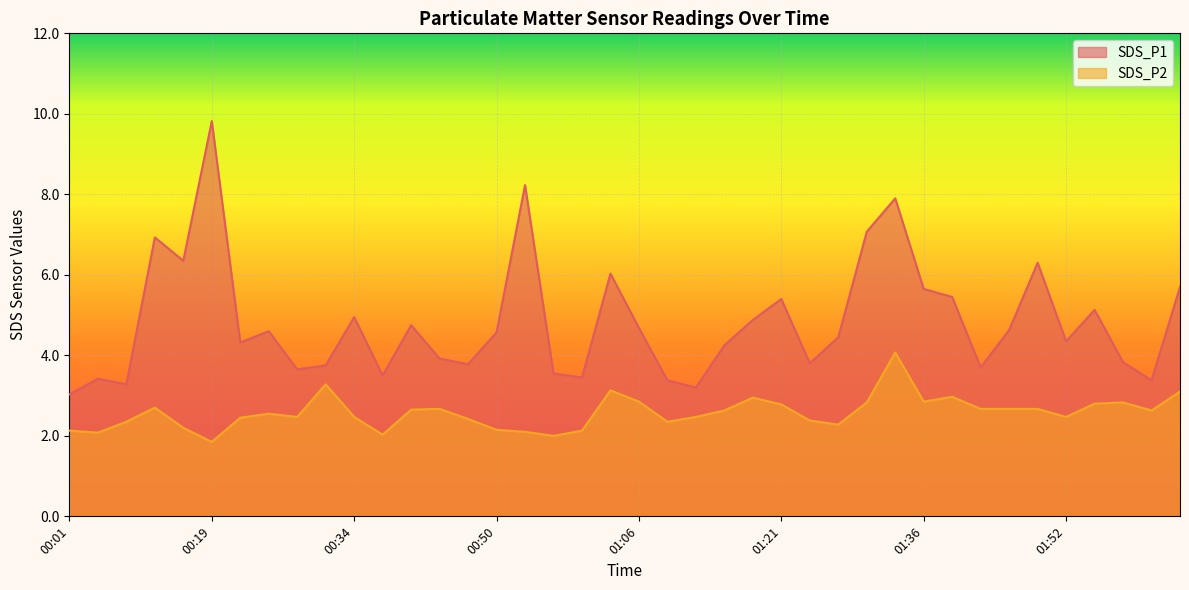

True or false: SDS_P2 has a value of 0.7 at 01:45.

False